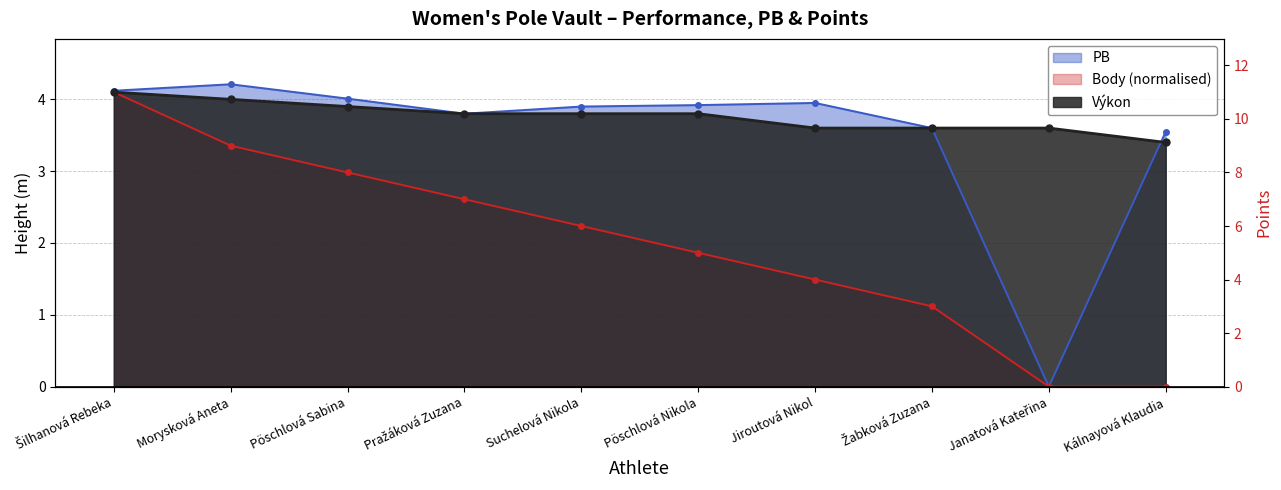

How many categories are shown in the chart?

10